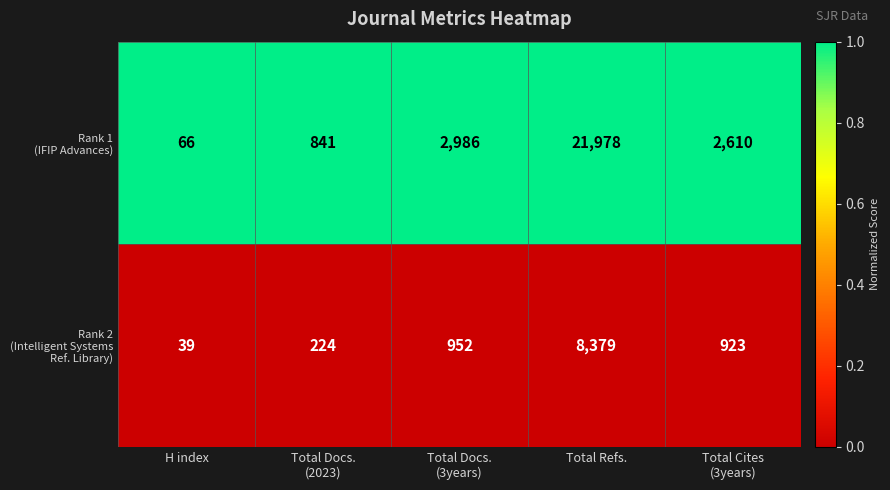

What is the minimum value shown in the chart?

39